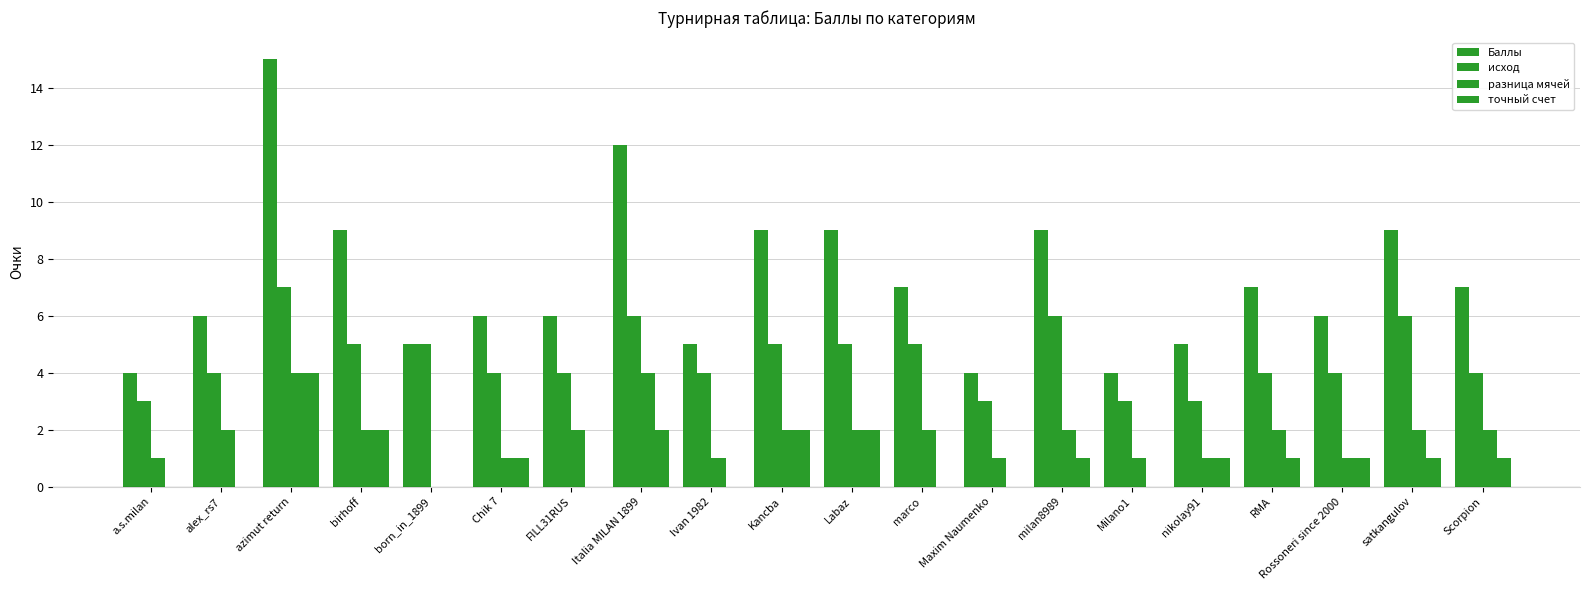

Between RMA and born_in_1899, which is larger?

RMA